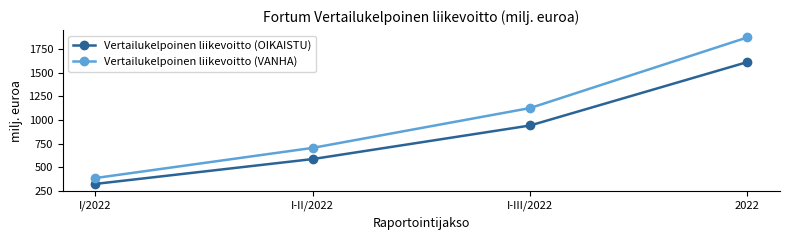

At which label does Vertailukelpoinen liikevoitto (OIKAISTU) reach its minimum?

I/2022